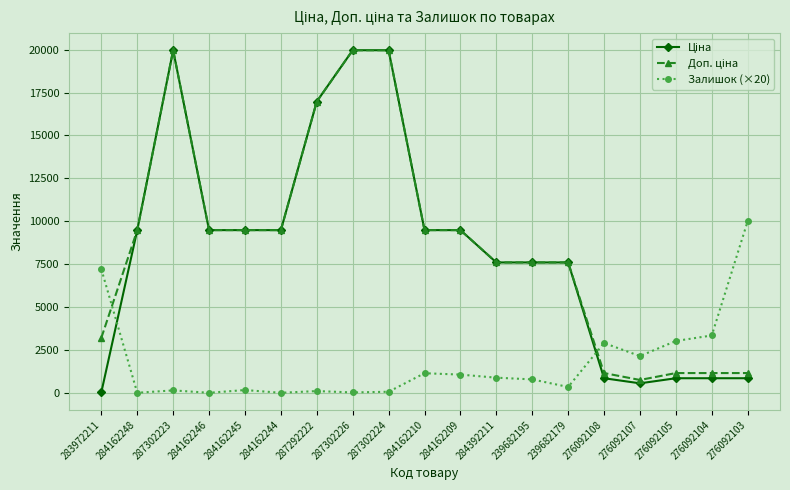

Does the chart display data point markers on the line(s)?

Yes